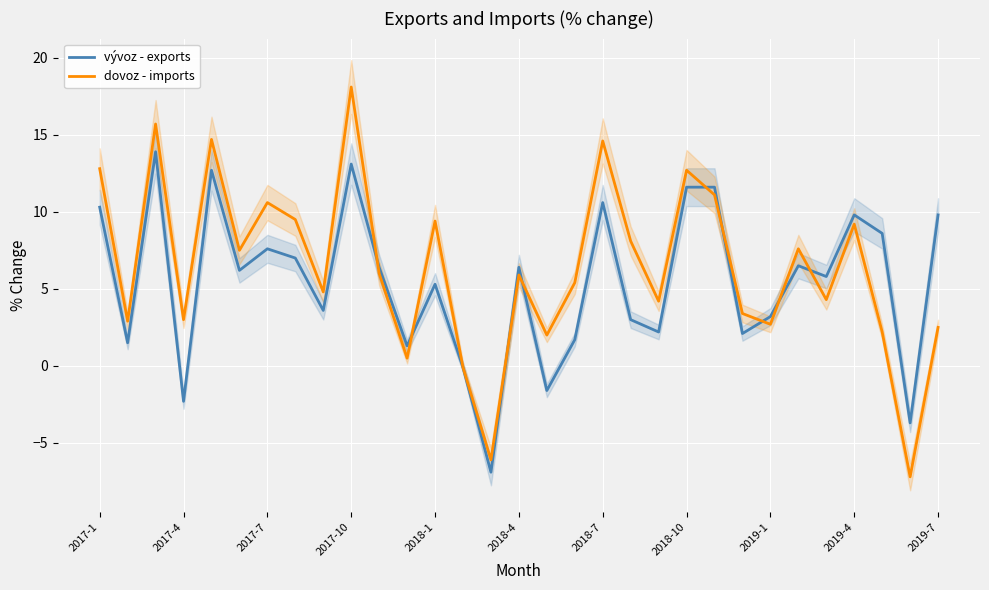

What are all the series names shown in the legend?

vývoz - exports, dovoz - imports